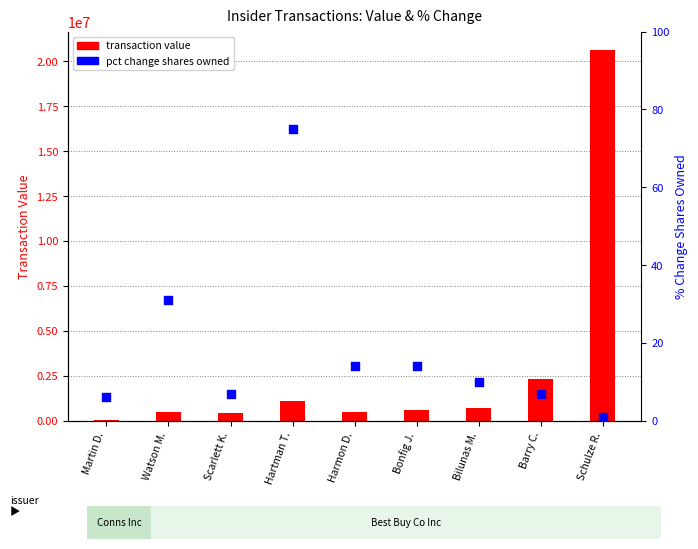

Which series has the largest total across all categories?

transaction value